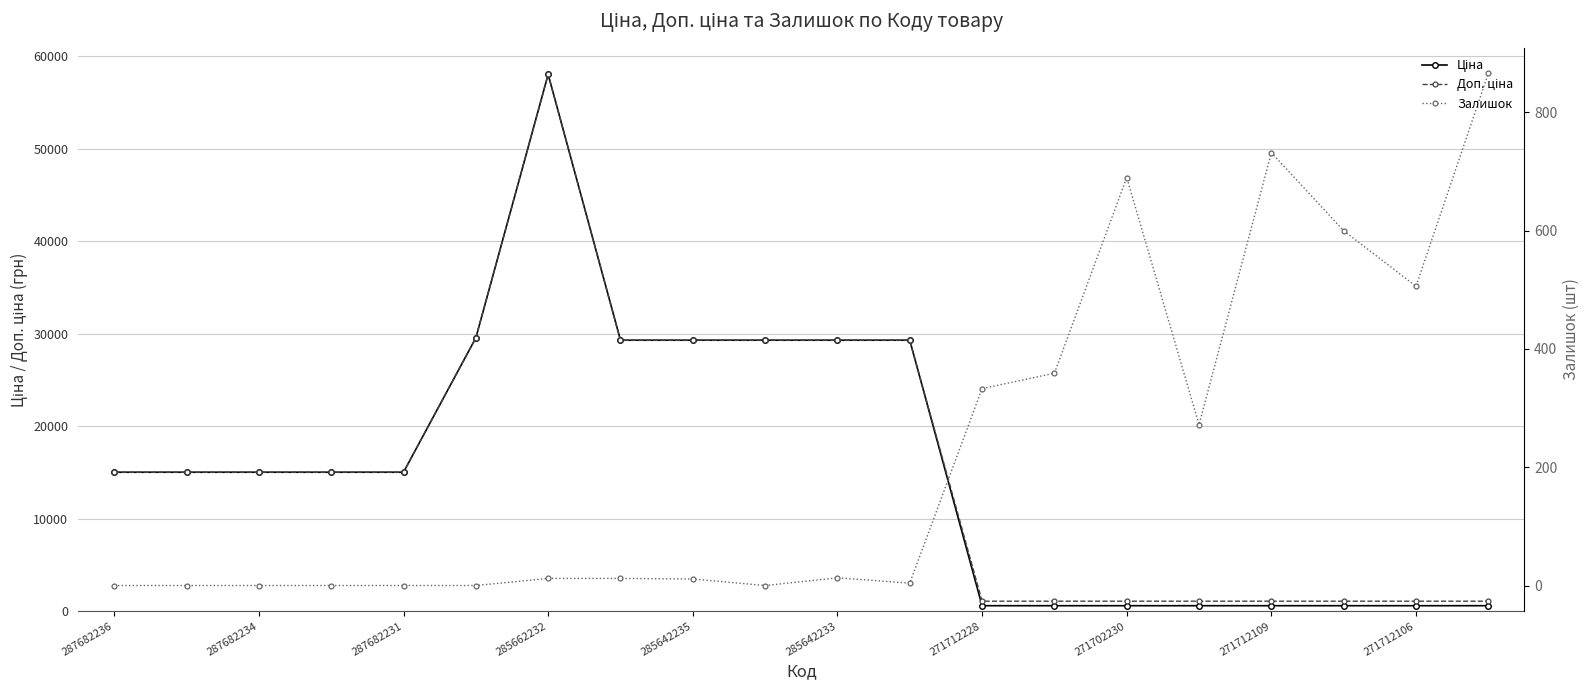

What are all the series names shown in the legend?

Ціна, Доп. ціна, Залишок